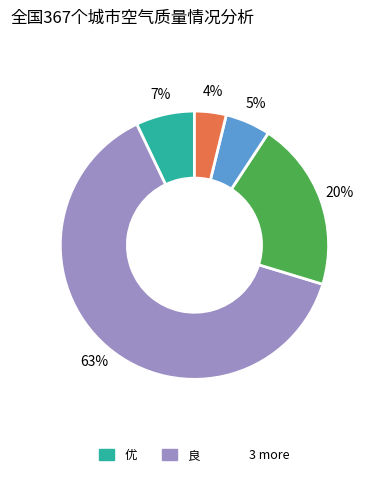

To the nearest percent, what is the average slice percentage?

20%